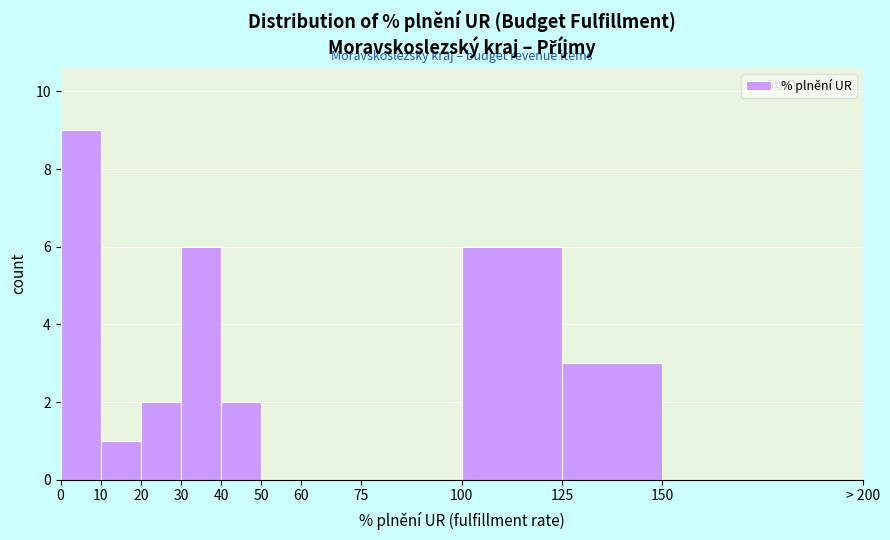

Reading right to left, transcribe all the data shown in this chart.

150=0	125=3	100=6	75=0	60=0	50=0	40=2	30=6	20=2	10=1	0=9